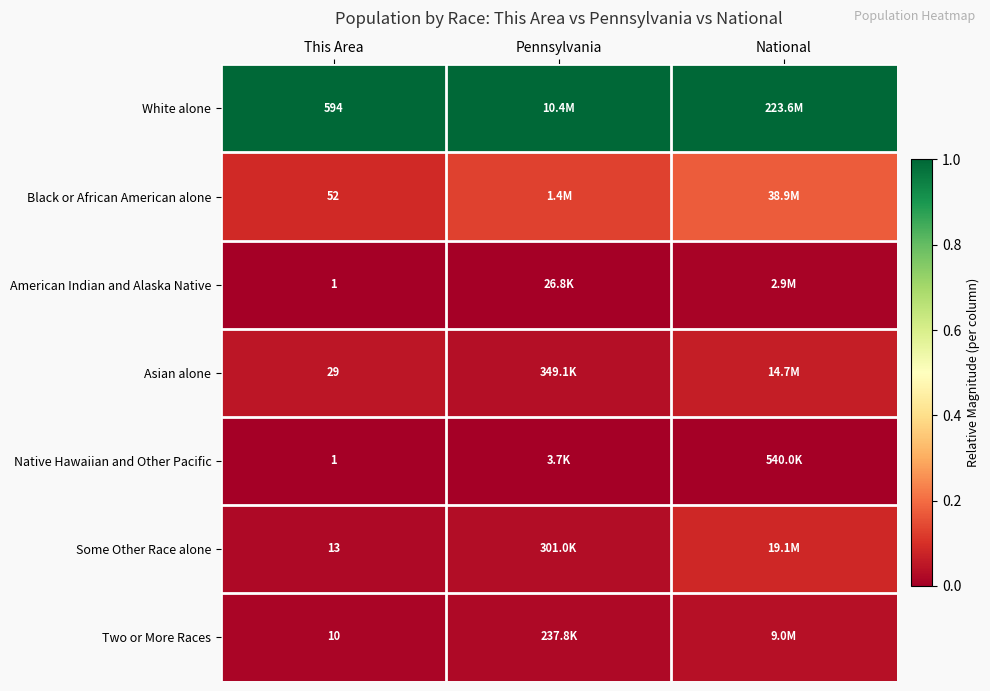

Which category has the highest value in the Some Other Race alone series?

National